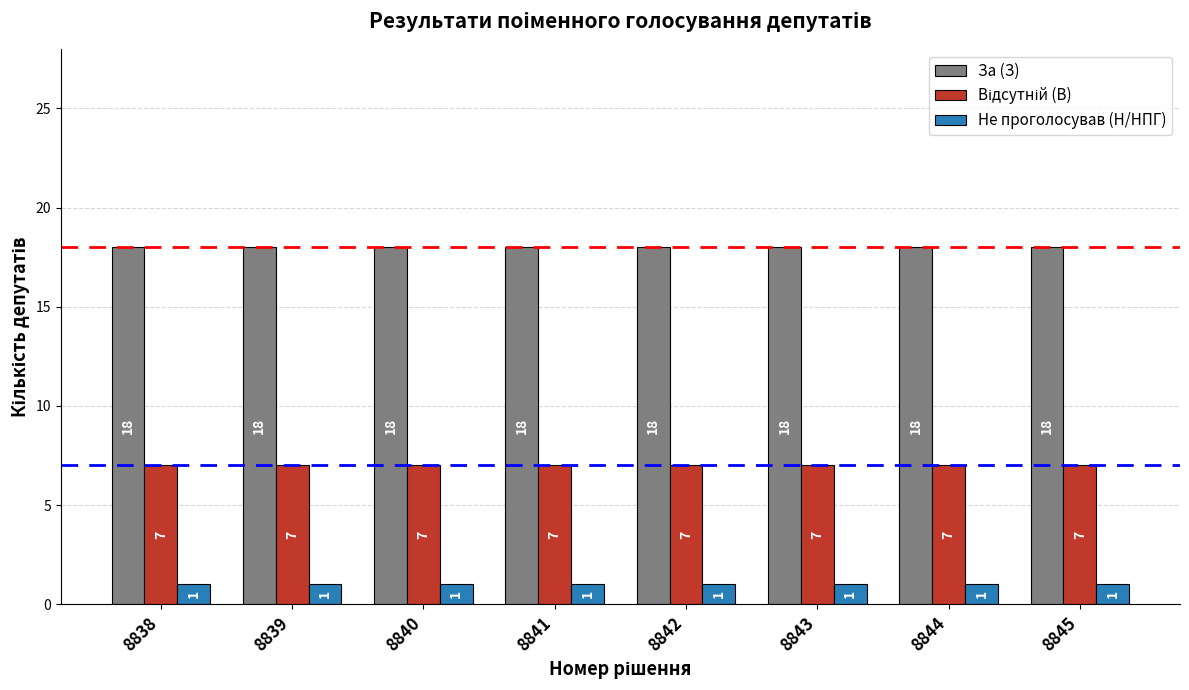

What is the sum of all За (З) values?

144